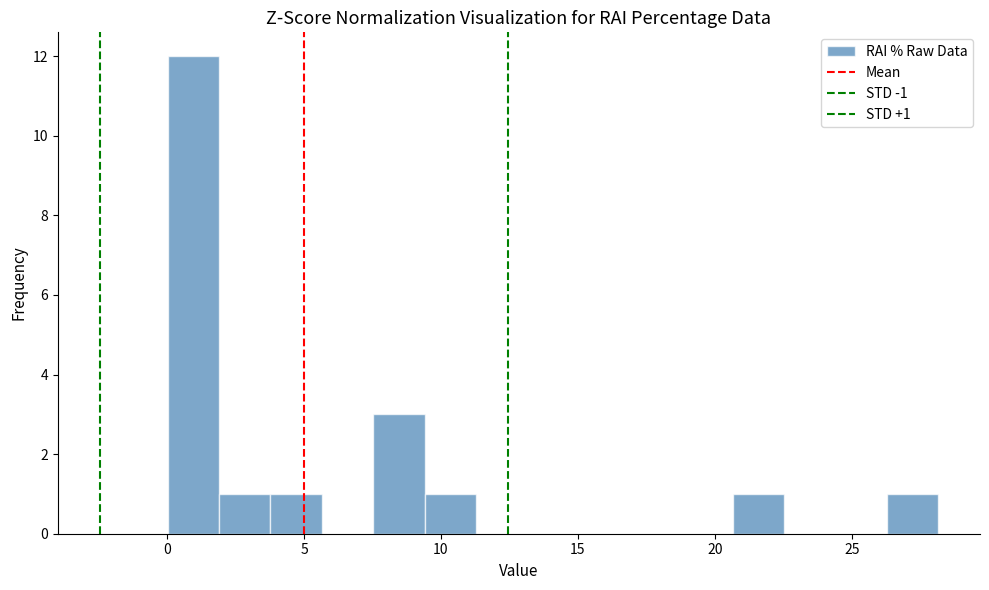

Around what value on the x-axis is the tallest bar? Give the approximate position of its centre, as read against the axis.

1.0